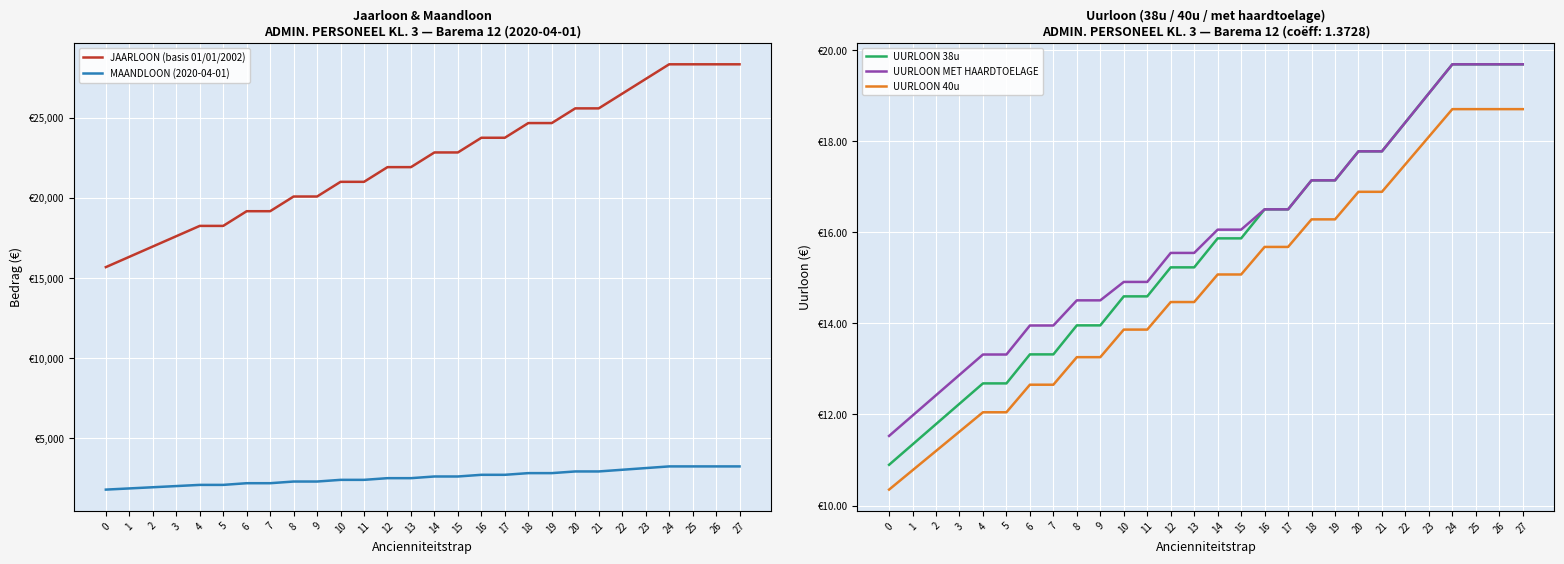

Is the value of UURLOON 40u at 15 greater than the value of UURLOON MET HAARDTOELAGE at 20?

No